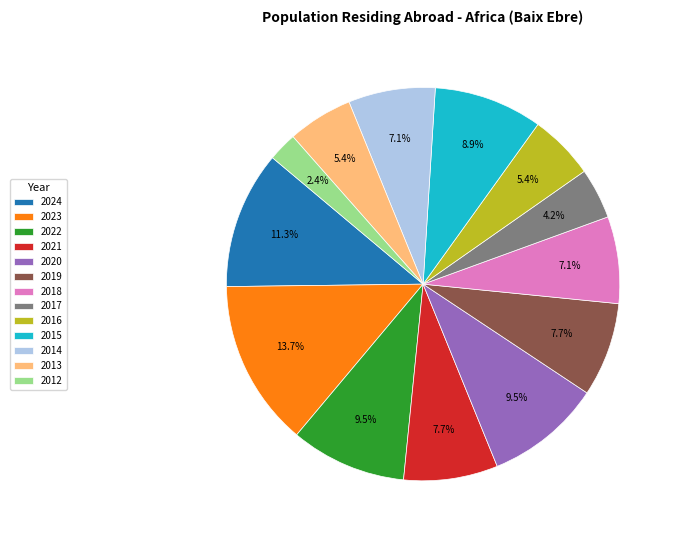

Between 2024 and 2015, which is larger?

2024